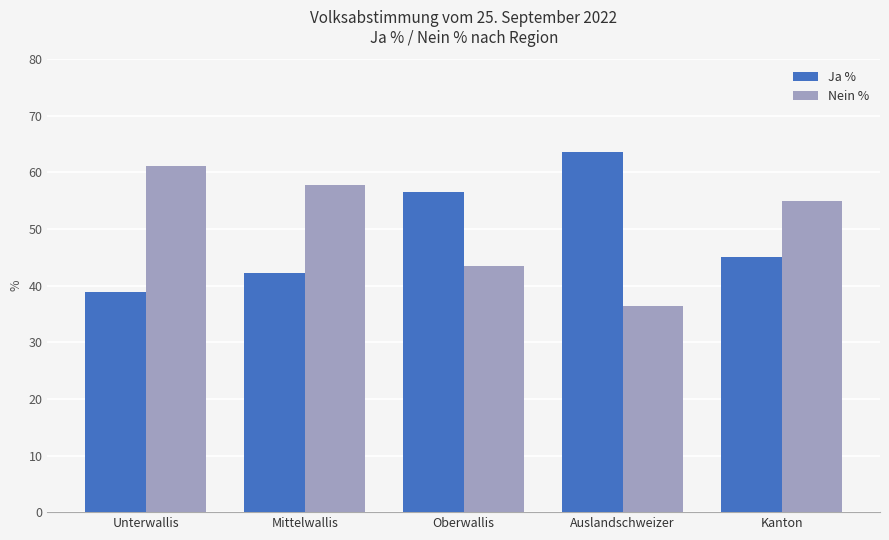

What is the approximate value of Nein % at Oberwallis?

43.5